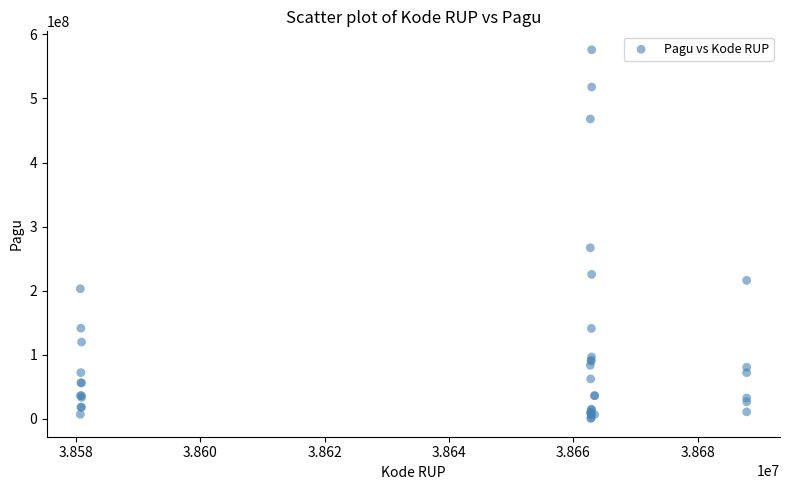

What Y value in the scatter plot is closest to 288340000?

266875000